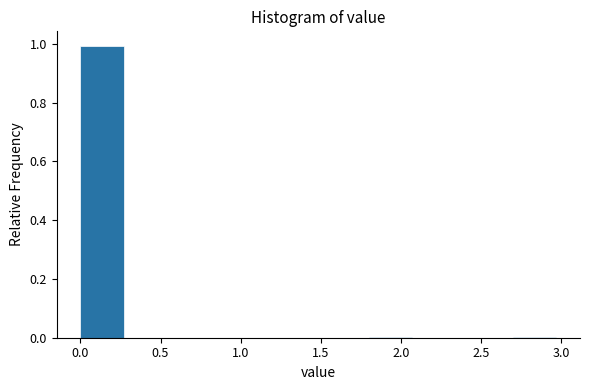

Reading left to right, list every bar in this chart as the range it spans on the x-axis followed by its height. The values are not printed on the chart, so give them approximately, as read against the axis.

0.0 to 0.3: 1
0.3 to 0.6: 0
0.6 to 0.9: 0
0.9 to 1.2: 0
1.2 to 1.5: 0
1.5 to 1.8: 0
1.8 to 2.1: under 0.02
2.1 to 2.4: 0
2.4 to 2.7: 0
2.7 to 3.0: under 0.02